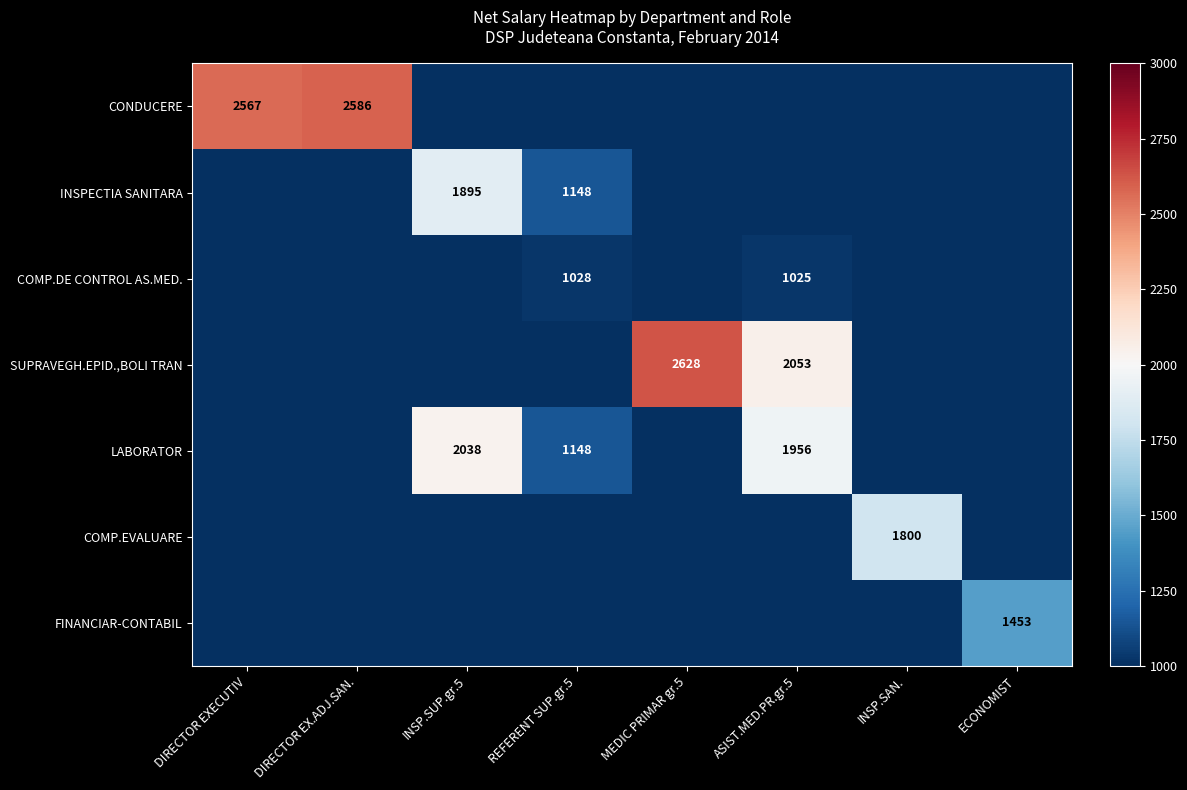

What is the total value across all series at ASIST.MED.PR.gr.5?

5034